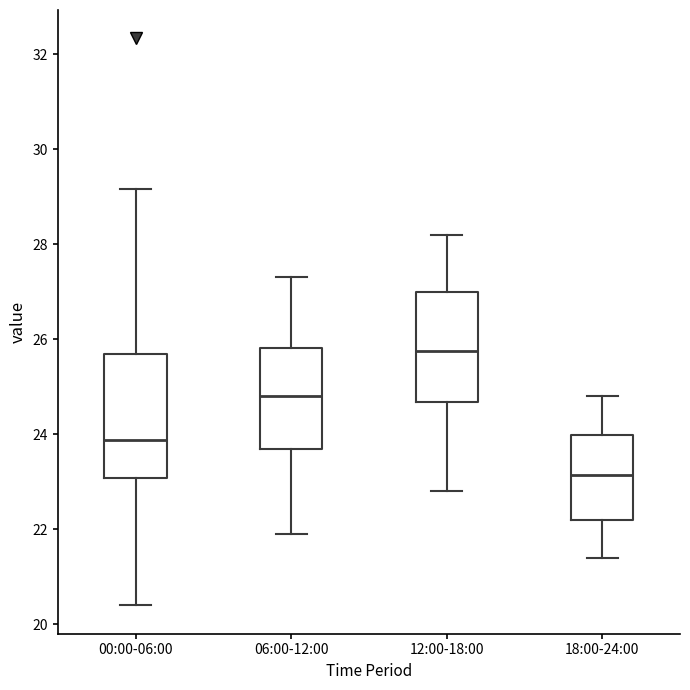

Where does the median line of the box for 00:00-06:00 sit on the y-axis? The values are not printed on the chart, so give them approximately, as read against the axis.

23.8